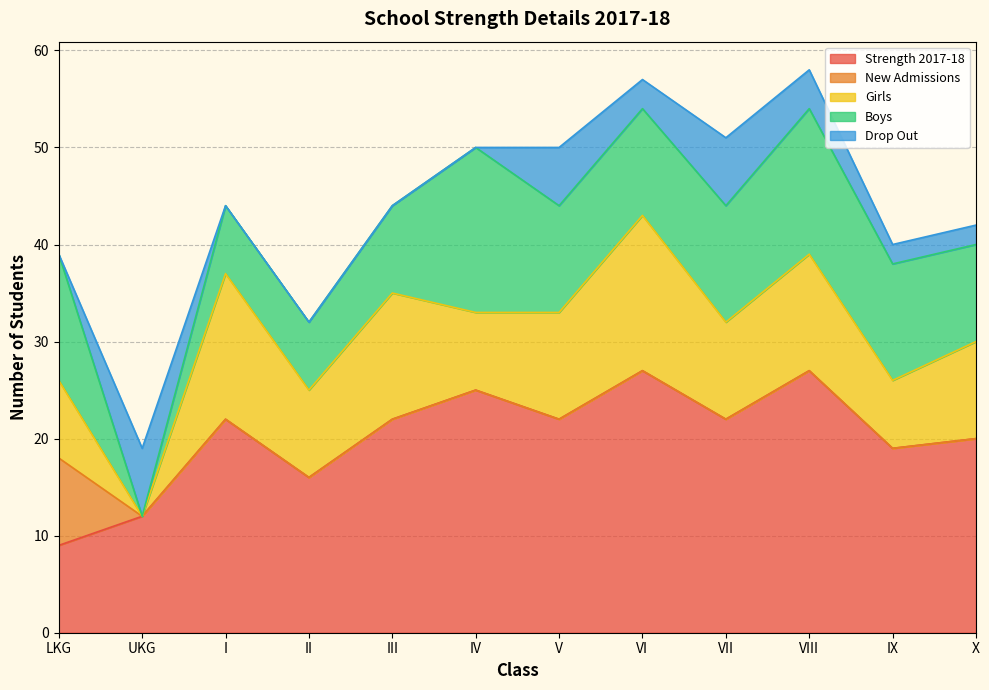

What is the sum of the Strength 2017-18 values at VIII and III?

49